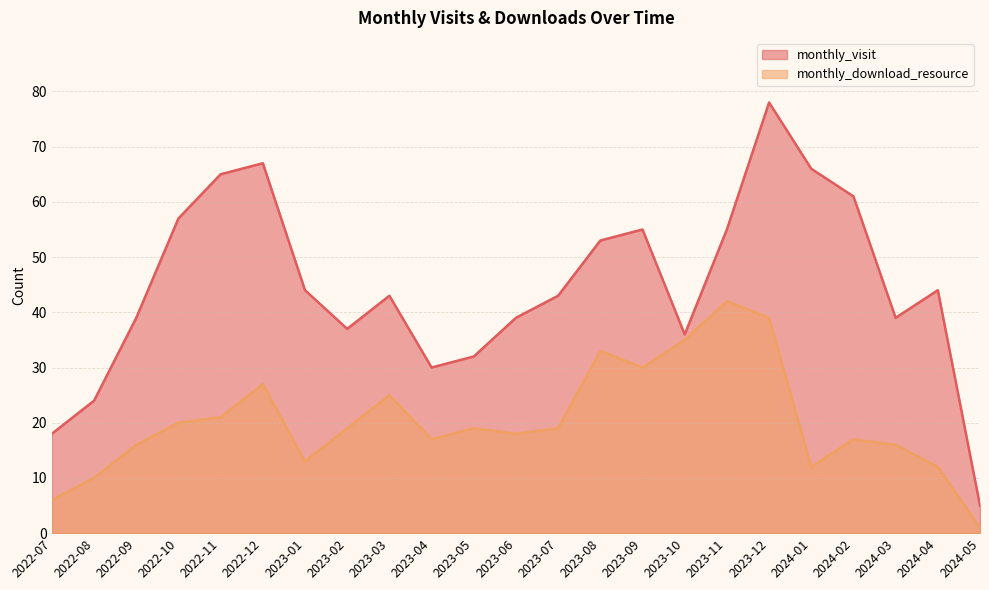

Is the value of monthly_visit at 2023-02 greater than the value of monthly_download_resource at 2023-01?

Yes